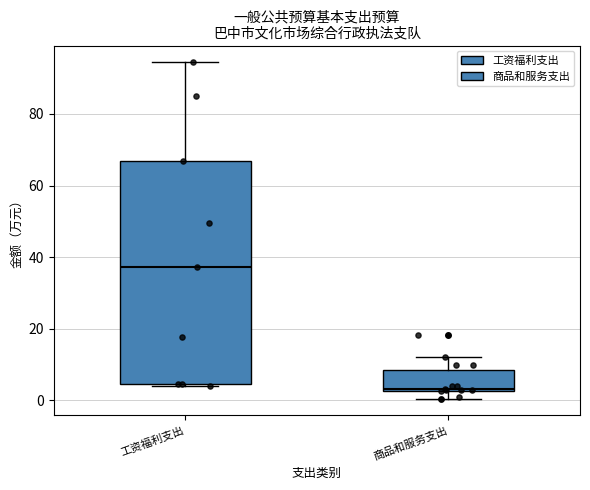

Reading left to right, read every box against the y-axis: the position of its median line, the range the box covers, and the ends of its whiskers. The values are not printed on the chart, so give them approximately, as read against the axis.

工资福利支出: median 38, box 4 to 66, whiskers 4 (just below the box's lower edge) to 94
商品和服务支出: median 4, box 2 to 8, whiskers 0 to 12